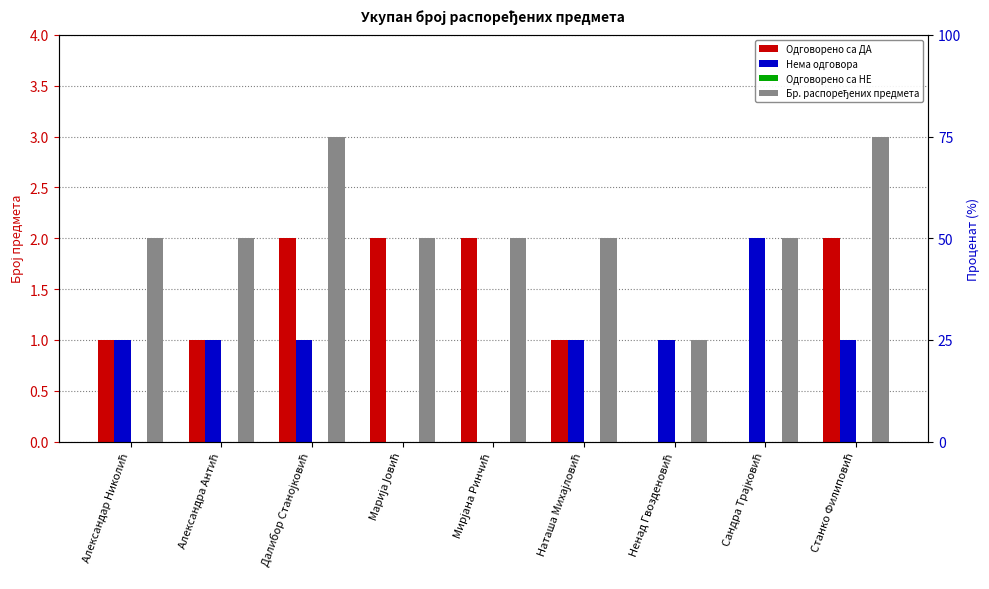

Is it true that Нема одговора equals 3 at Сандра Трајковић?

False